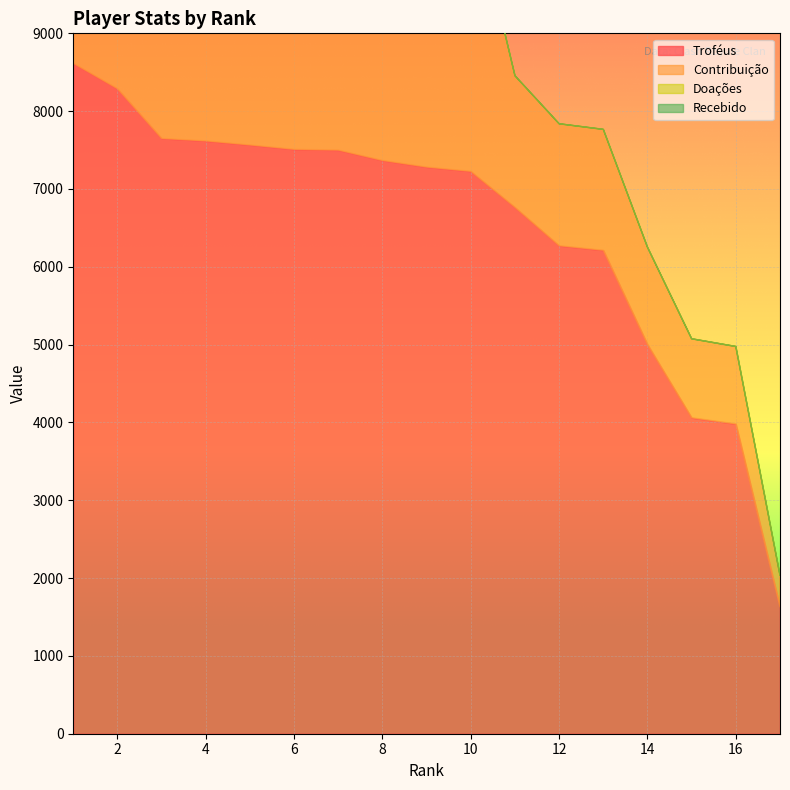

What is the value of the Doações point at the 8th from the left?

8